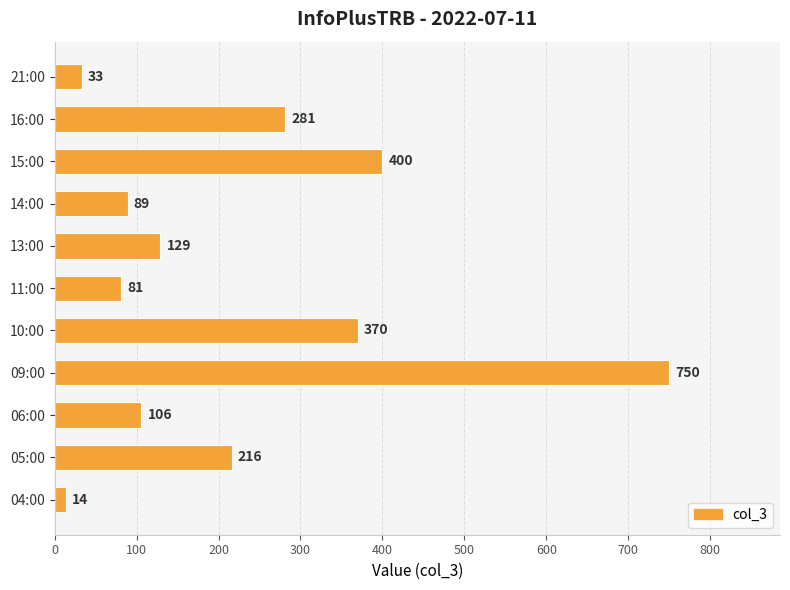

What is the average value?

224